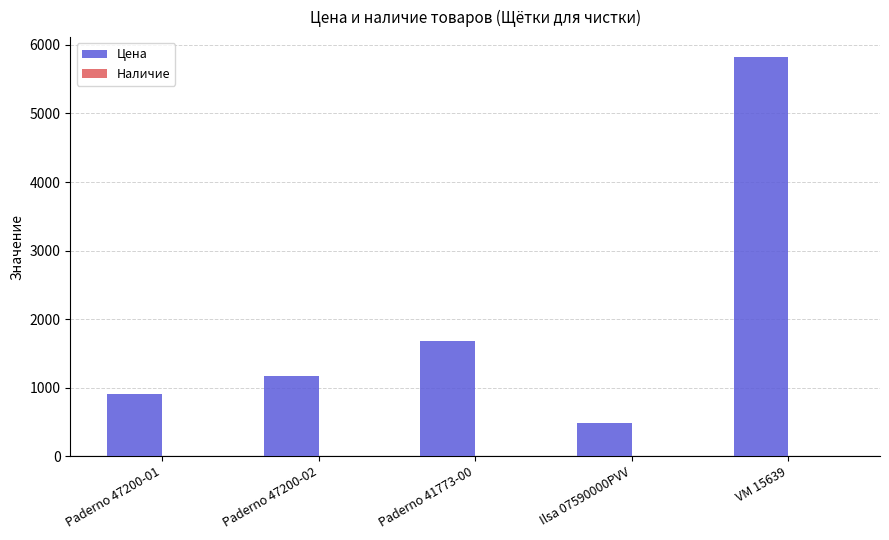

Which series changed the most between Paderno 41773-00 and VM 15639?

Цена